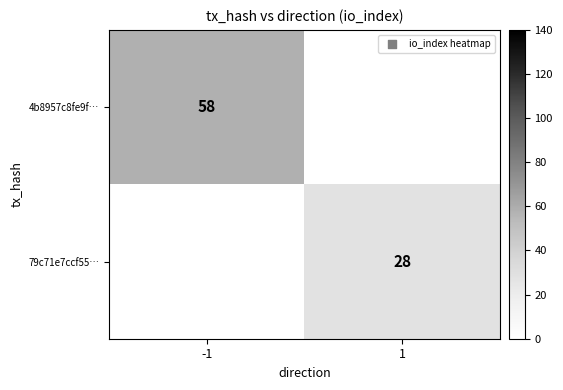

The value of 79c71e7ccf55… at 1 is 14. True or false?

False